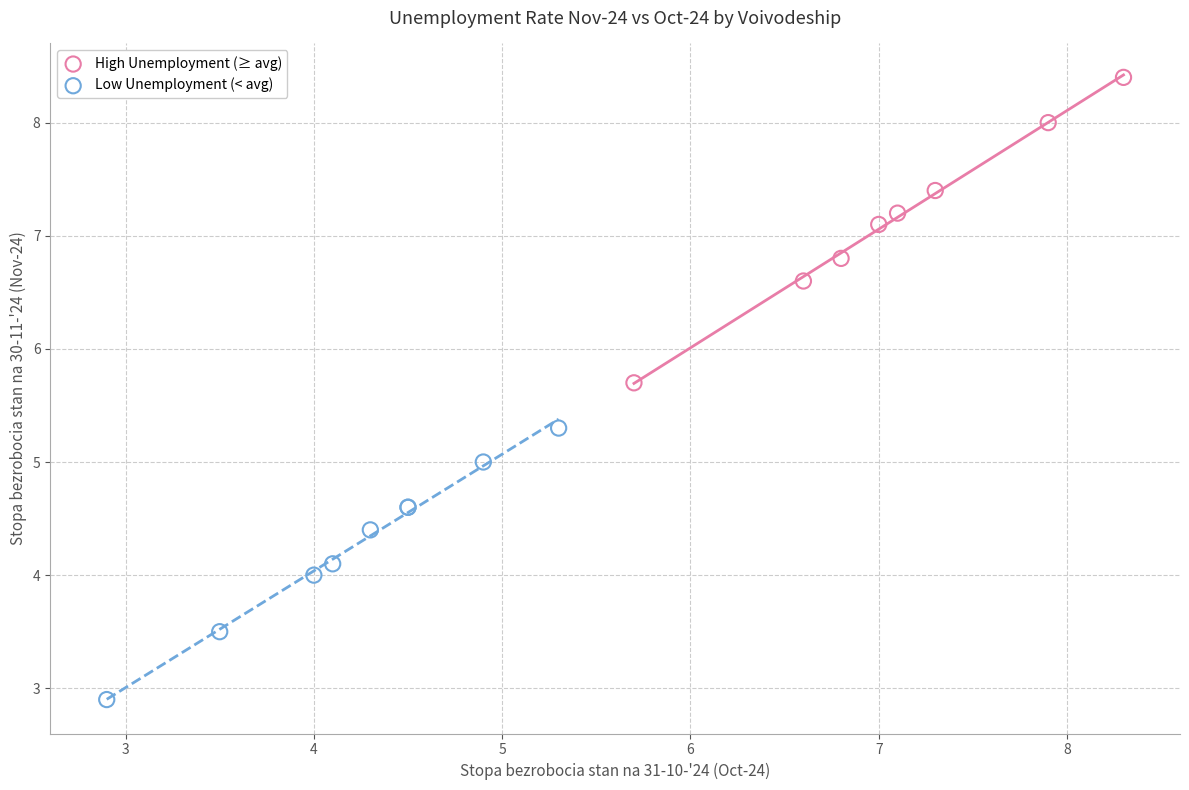

Which series has the widest spread of Y values?

High Unemployment (≥ avg)